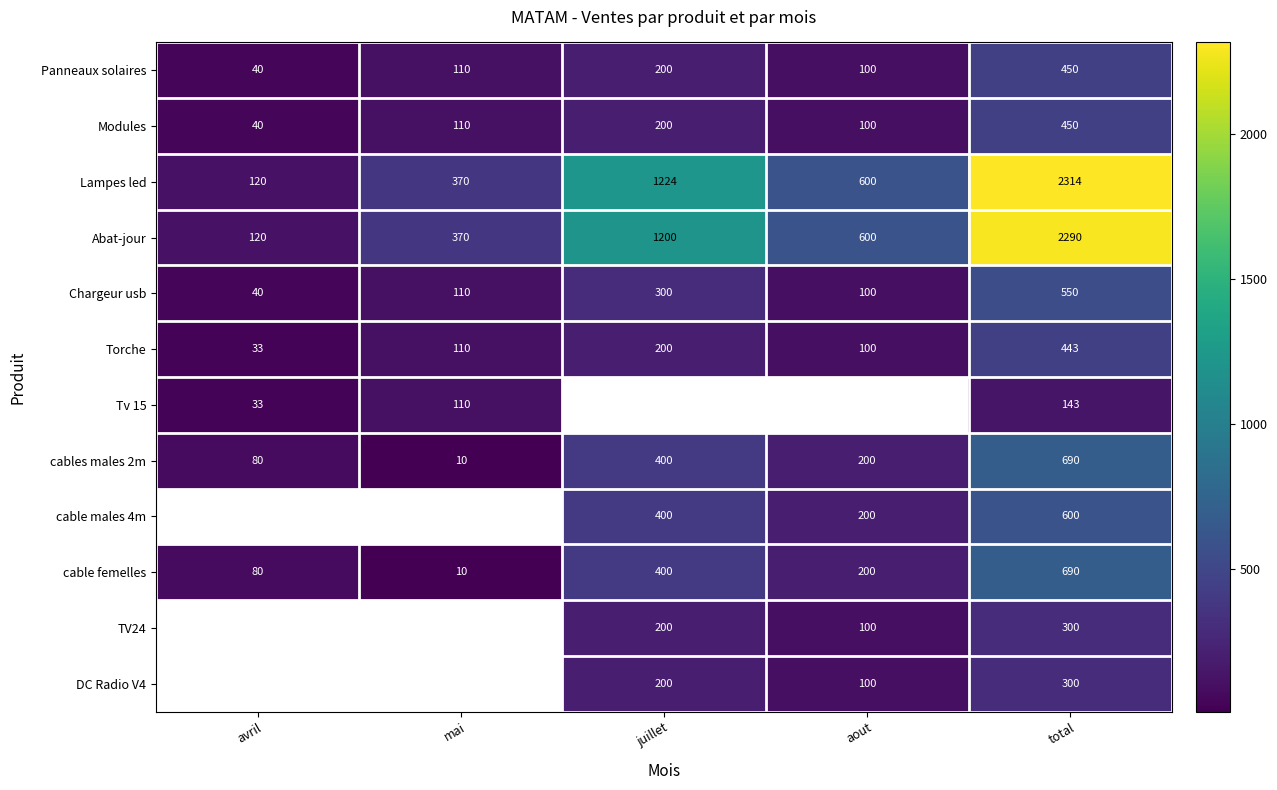

At which label is cable femelles closest to 350?

juillet